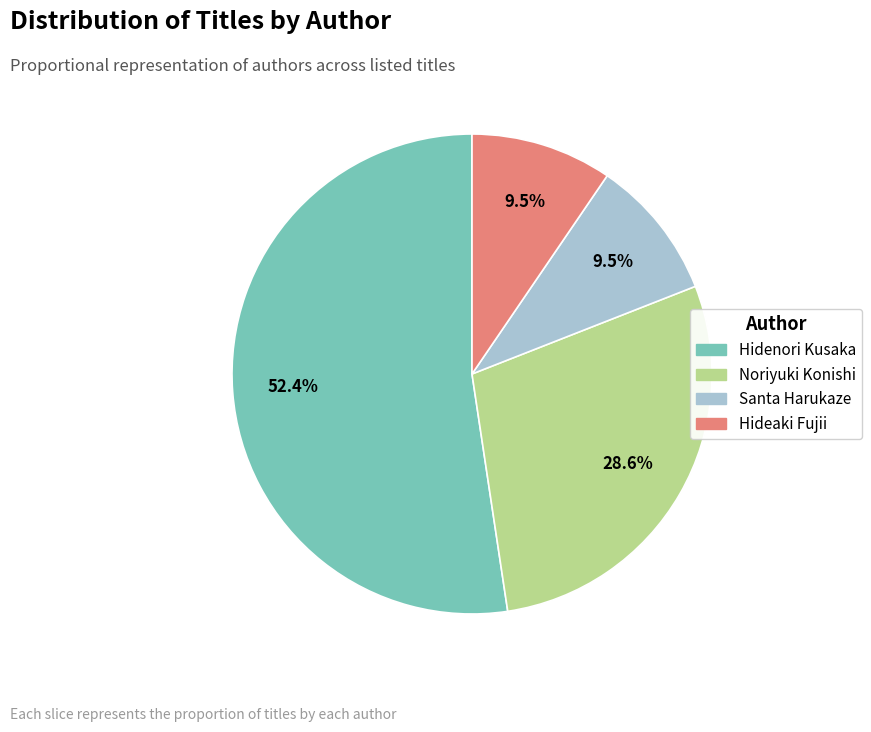

What is the ratio of the value at Hideaki Fujii to the value at Santa Harukaze?

1.0